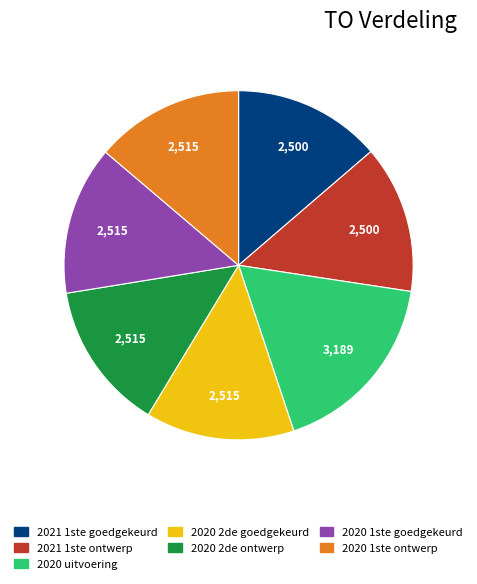

Does any single category account for the majority?

No